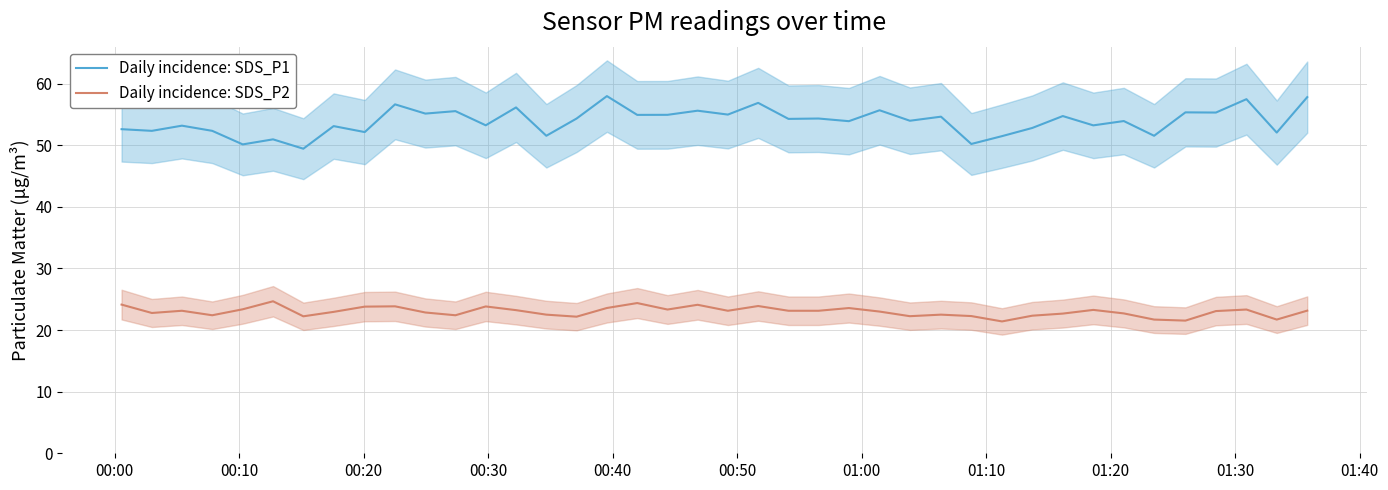

True or false: Daily incidence: SDS_P1 and Daily incidence: SDS_P2 cross at least once.

False